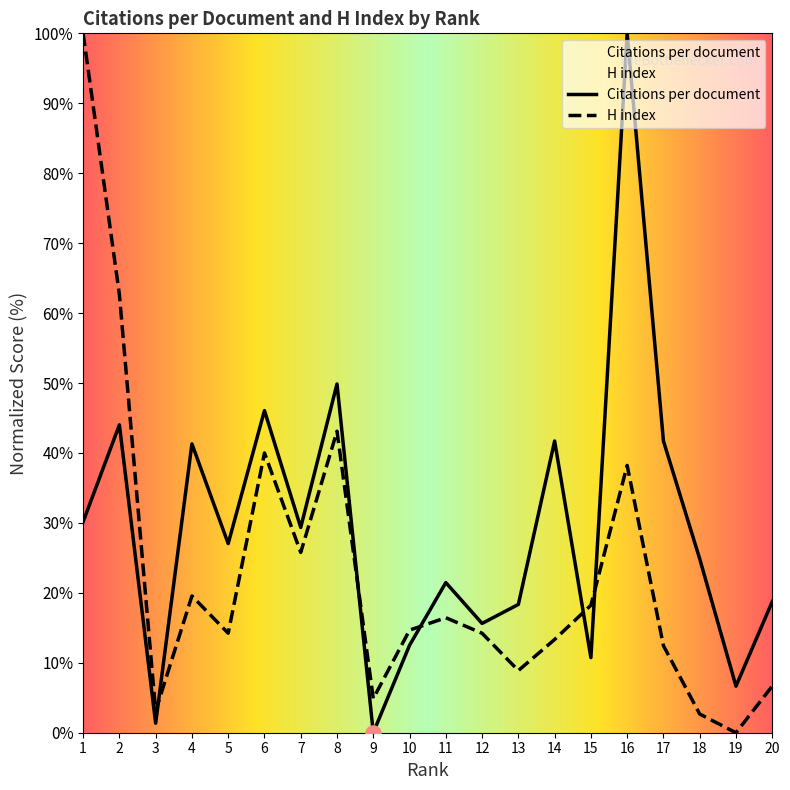

What is the total value across all series at 20?

25.4